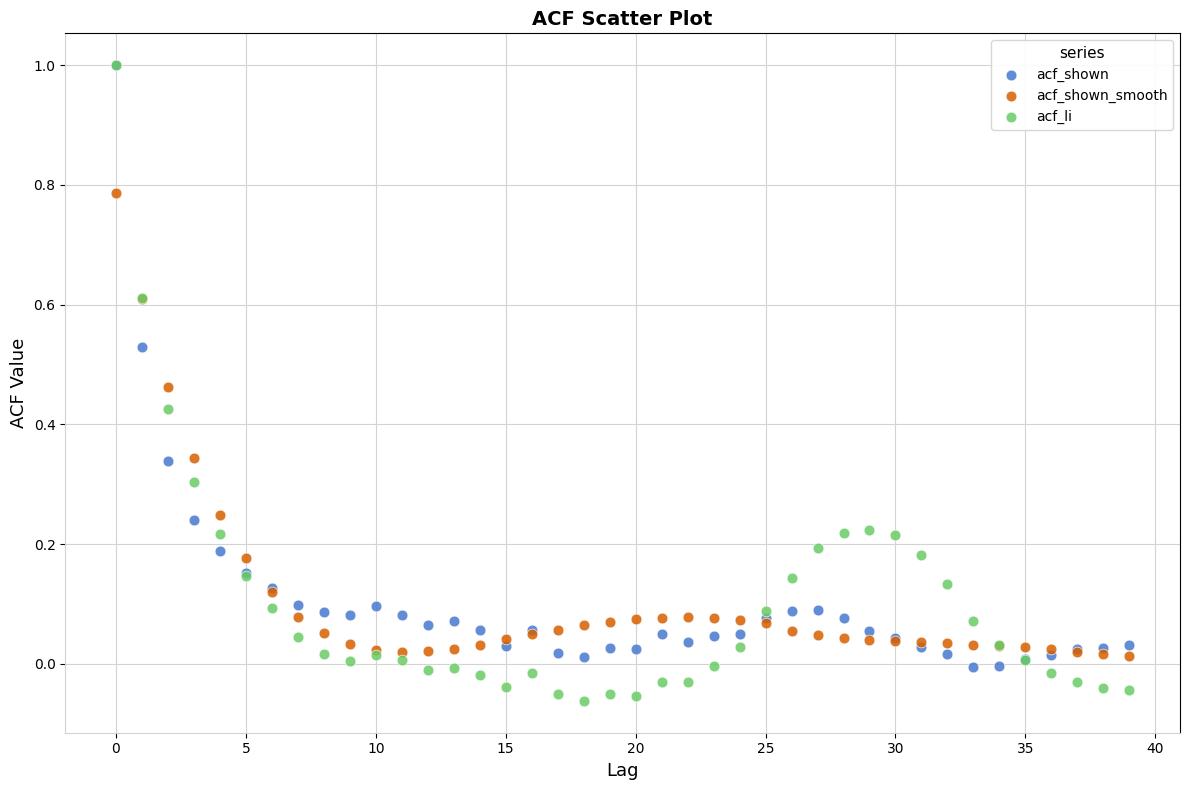

What are all the series names shown in the legend?

acf_shown, acf_shown_smooth, acf_li